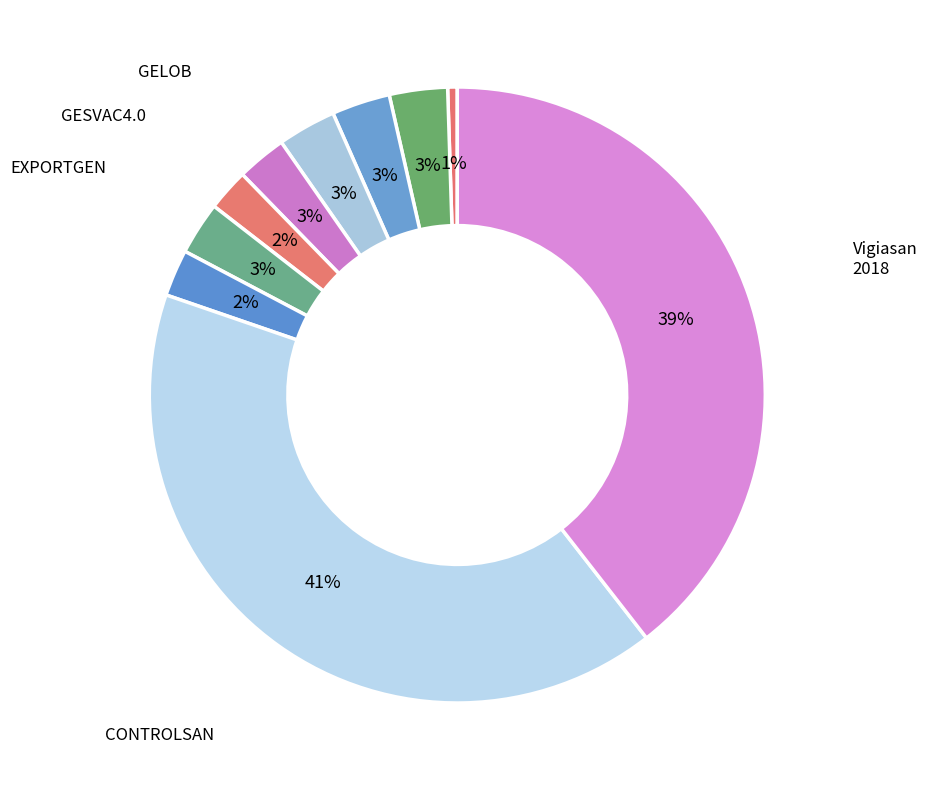

Which slice is the largest?

CONTROLSAN